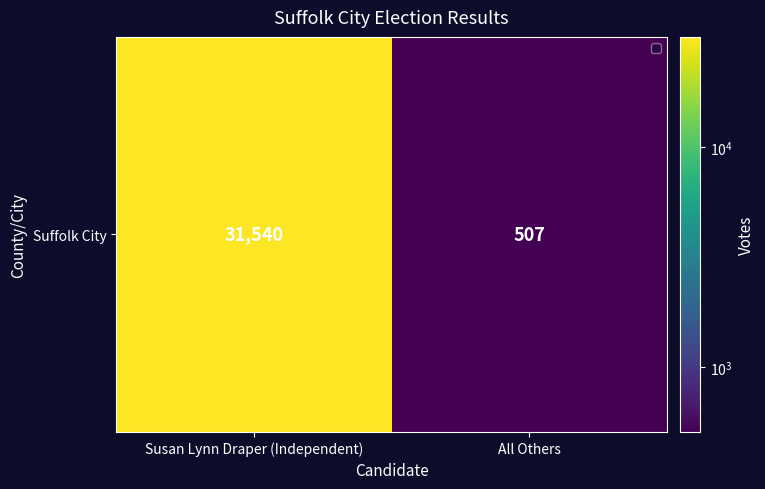

Rank the categories by value from lowest to highest.

All Others, Susan Lynn Draper (Independent)